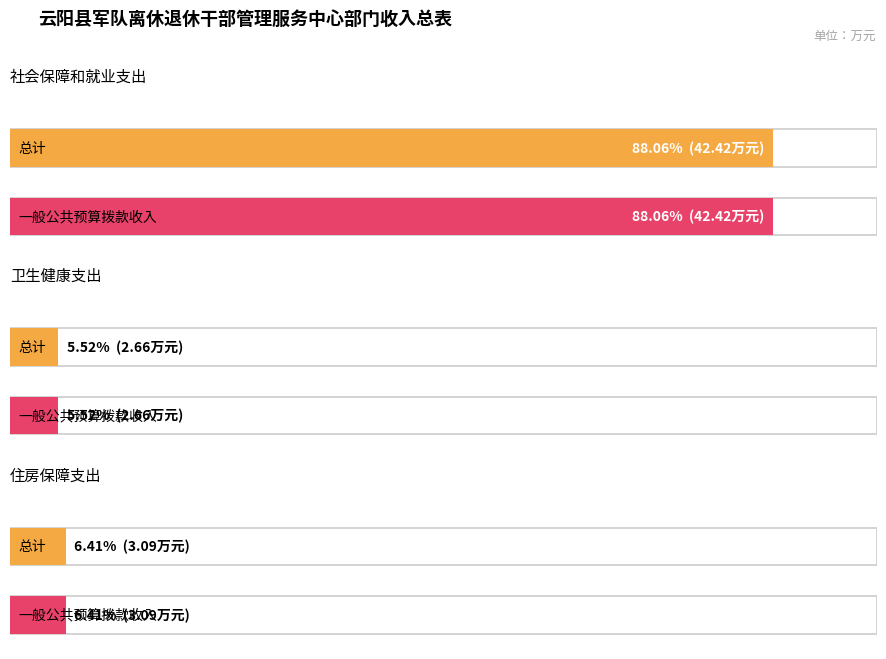

List the series in order of their peak value, lowest first.

总计, 一般公共预算拨款收入